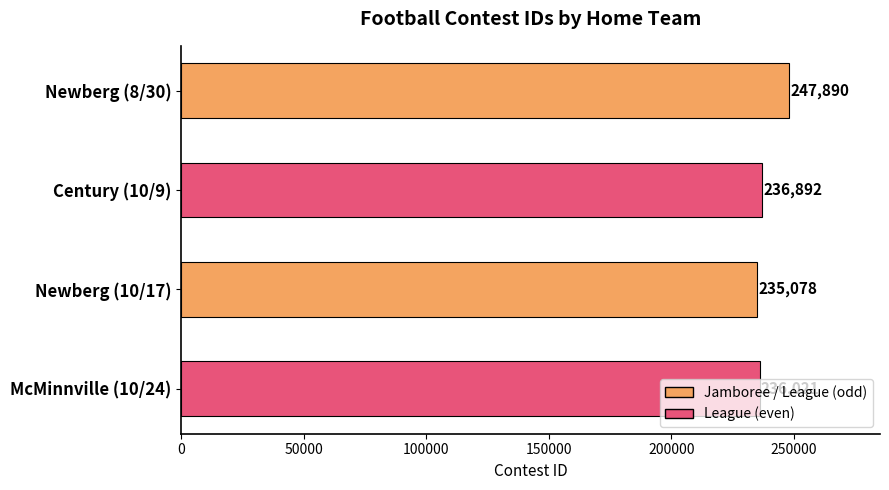

The chart shows a value of 247890 at Newberg (8/30). True or false?

True